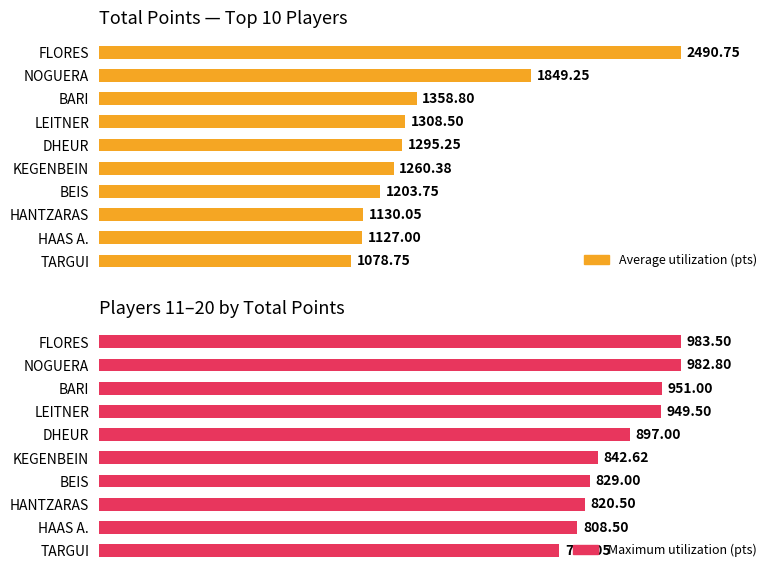

Reading left to right, list all the values displayed in this chart.

Average utilization: 2490.8	1849.2	1358.8	1308.5	1295.2	1260.4	1203.8	1130.0	1127.0	1078.8
Maximum utilization: 983.5	982.8	951.0	949.5	897.0	842.6	829.0	820.5	808.5	778.0